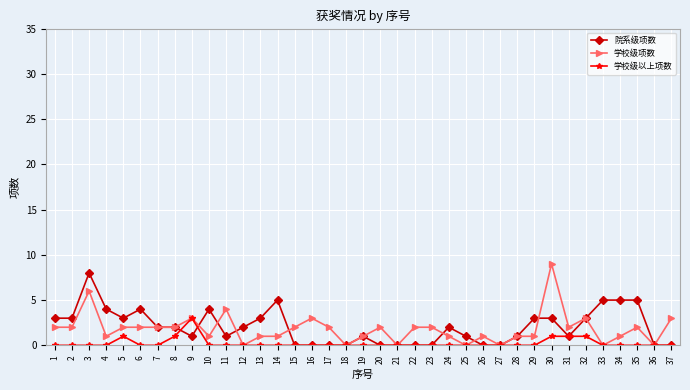

After their last crossing, which series has the higher values: 院系级项数 or 学校级项数?

学校级项数